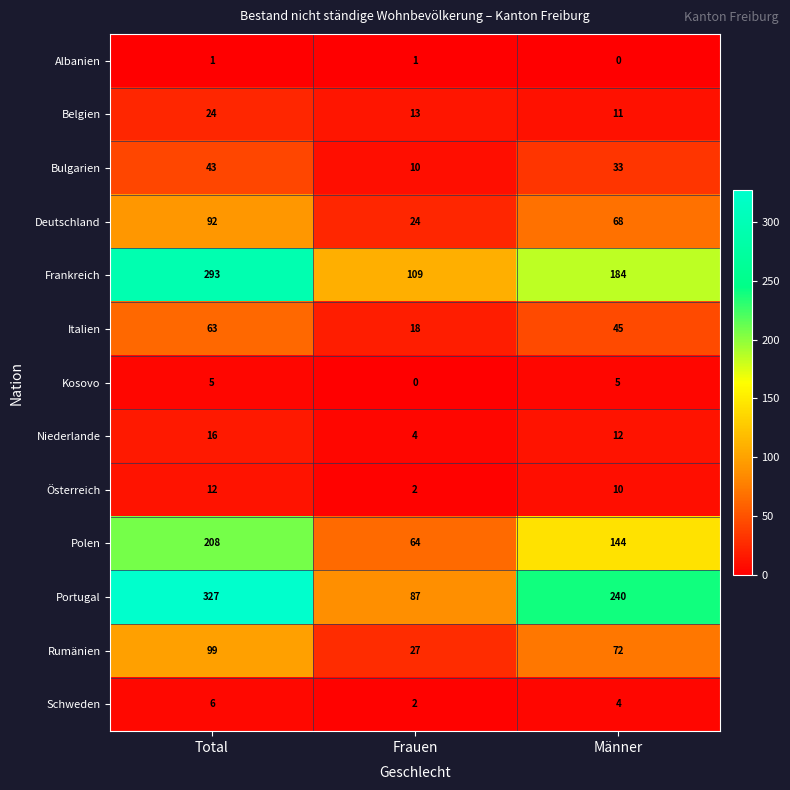

Read the Rumänien value at Männer, to the nearest 5.

70